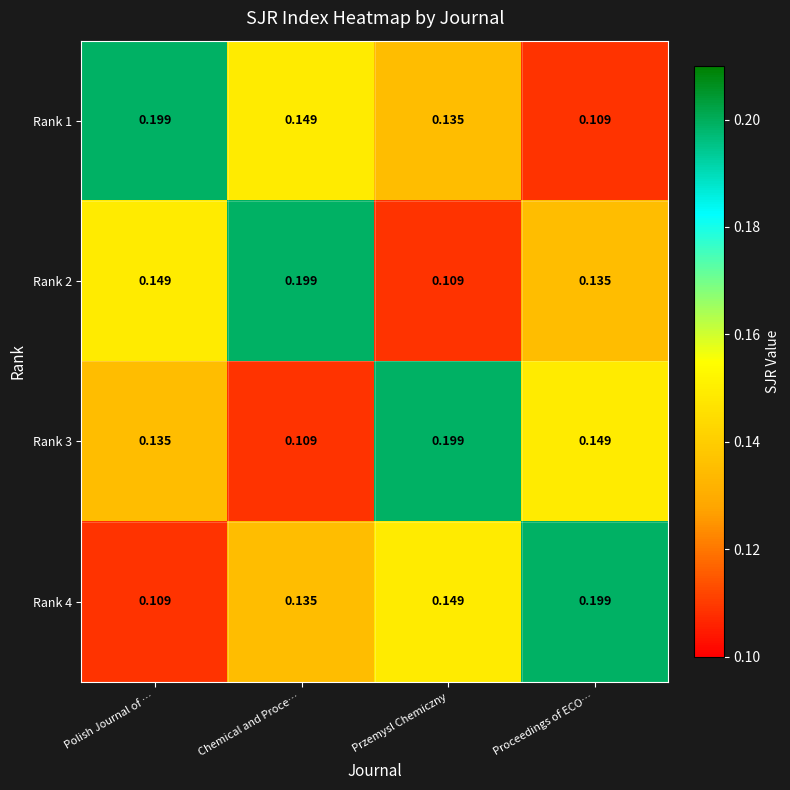

List the labels in order of Rank 1 value, smallest first.

Proceedings of ECO…, Przemysl Chemiczny, Chemical and Proce…, Polish Journal of …